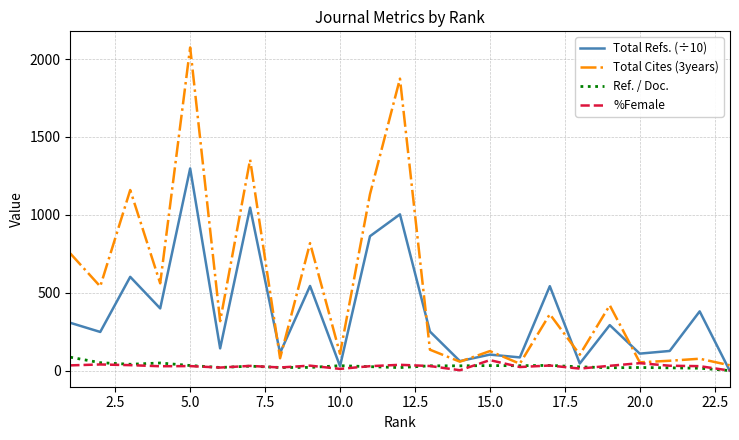

Which series has the largest total across all categories?

Total Cites (3years)